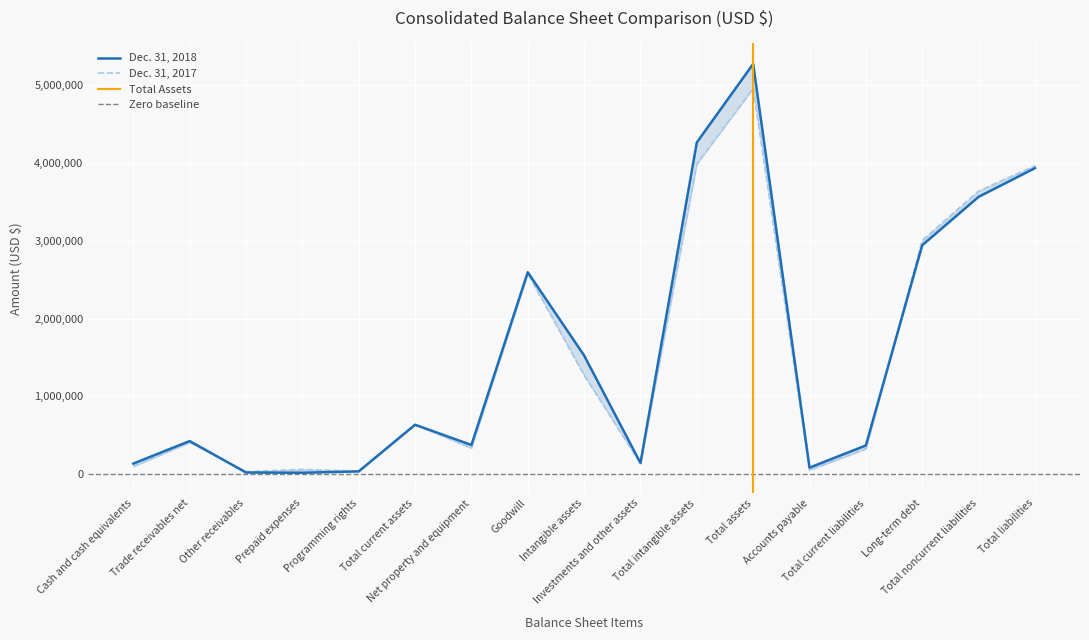

At which category is the sum across all series the highest?

Total assets